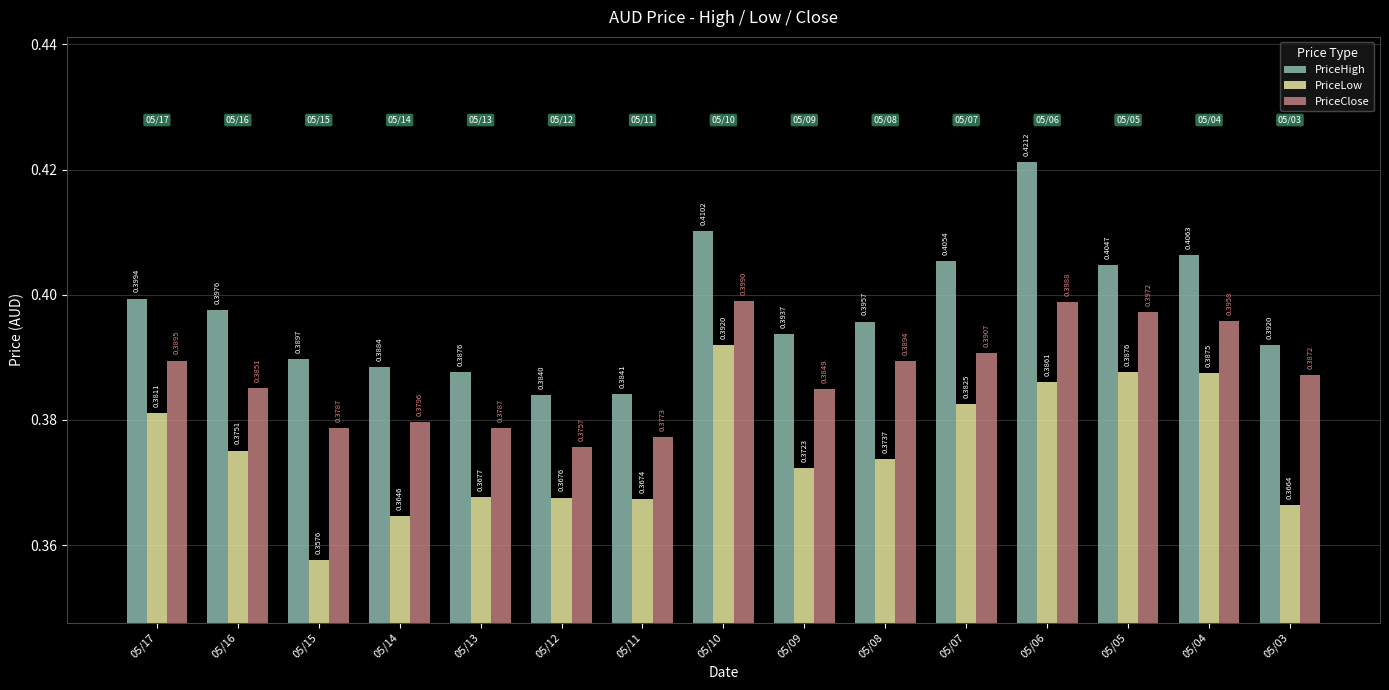

Which series has the largest total across all categories?

PriceHigh